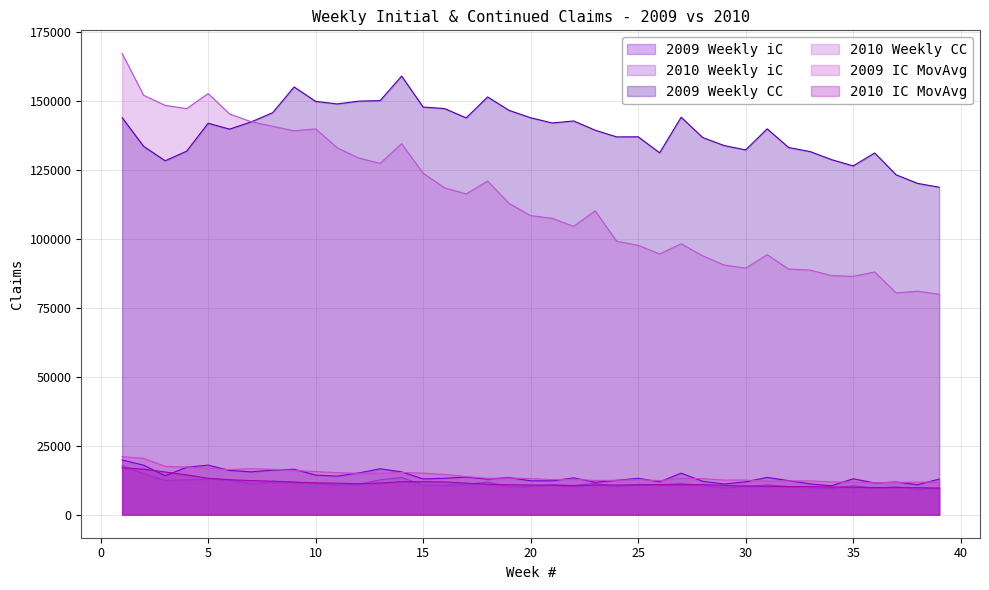

How many interior local valleys does the 2010 Weekly CC series have?

9